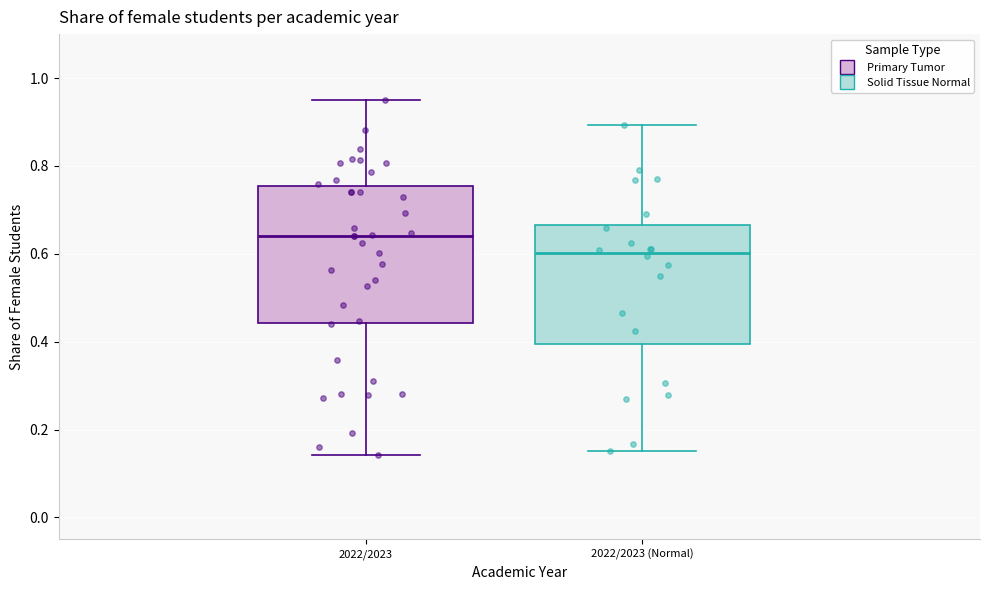

Reading left to right, transcribe this box plot: for each box, give where its median line is, the range the box spans, and where its two whiskers end, as read against the y-axis. The values are not printed on the chart, so give them approximately, as read against the axis.

2022/2023: median 0.64, box 0.44 to 0.76, whiskers 0.14 to 0.94
2022/2023 (Normal): median 0.60, box 0.40 to 0.66, whiskers 0.16 to 0.90